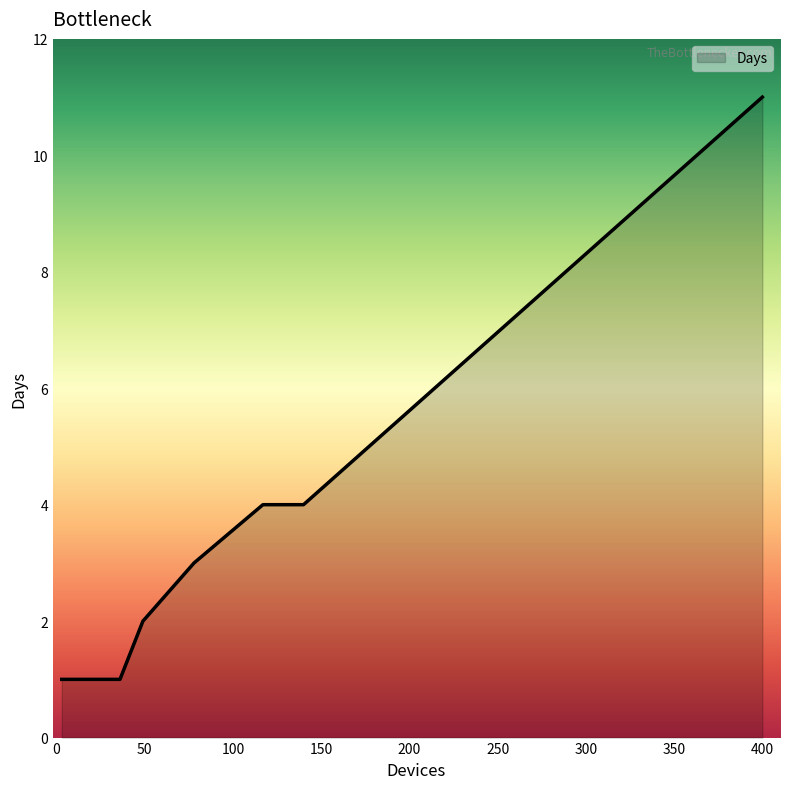

What is the average value?

4